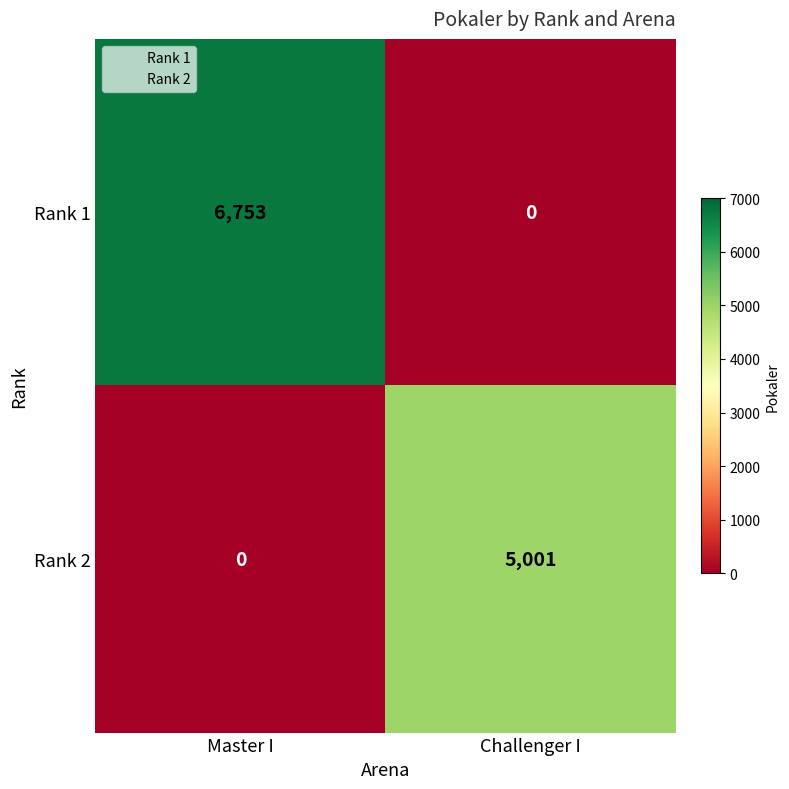

Reading left to right, transcribe all the data shown in this chart.

Rank 1: 6753	0
Rank 2: 0	5001